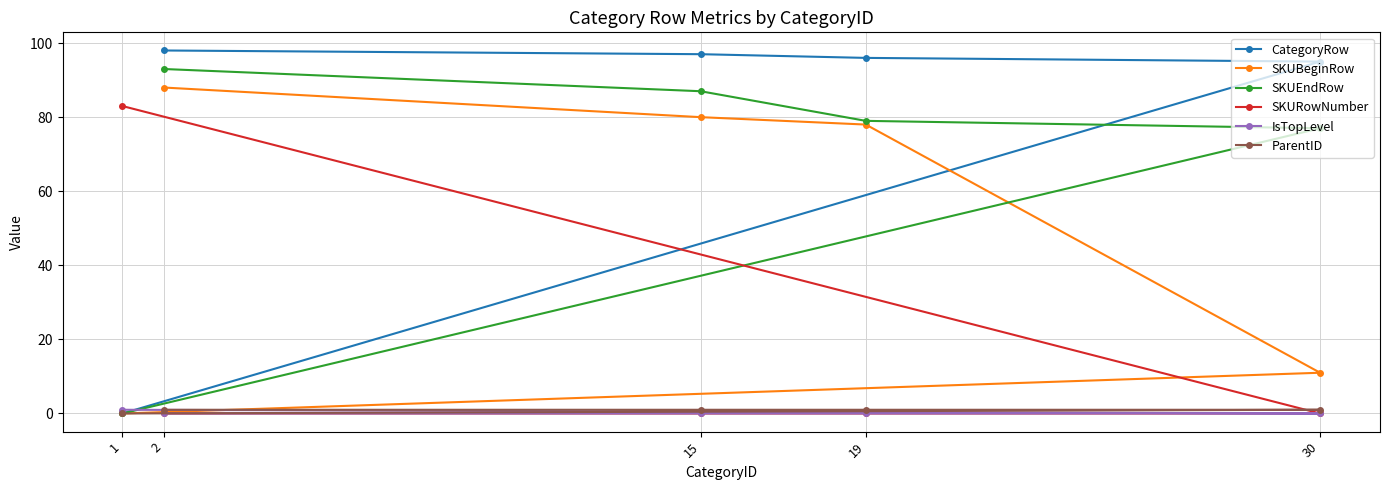

Which series changed the most between 15 and 2?

SKUBeginRow